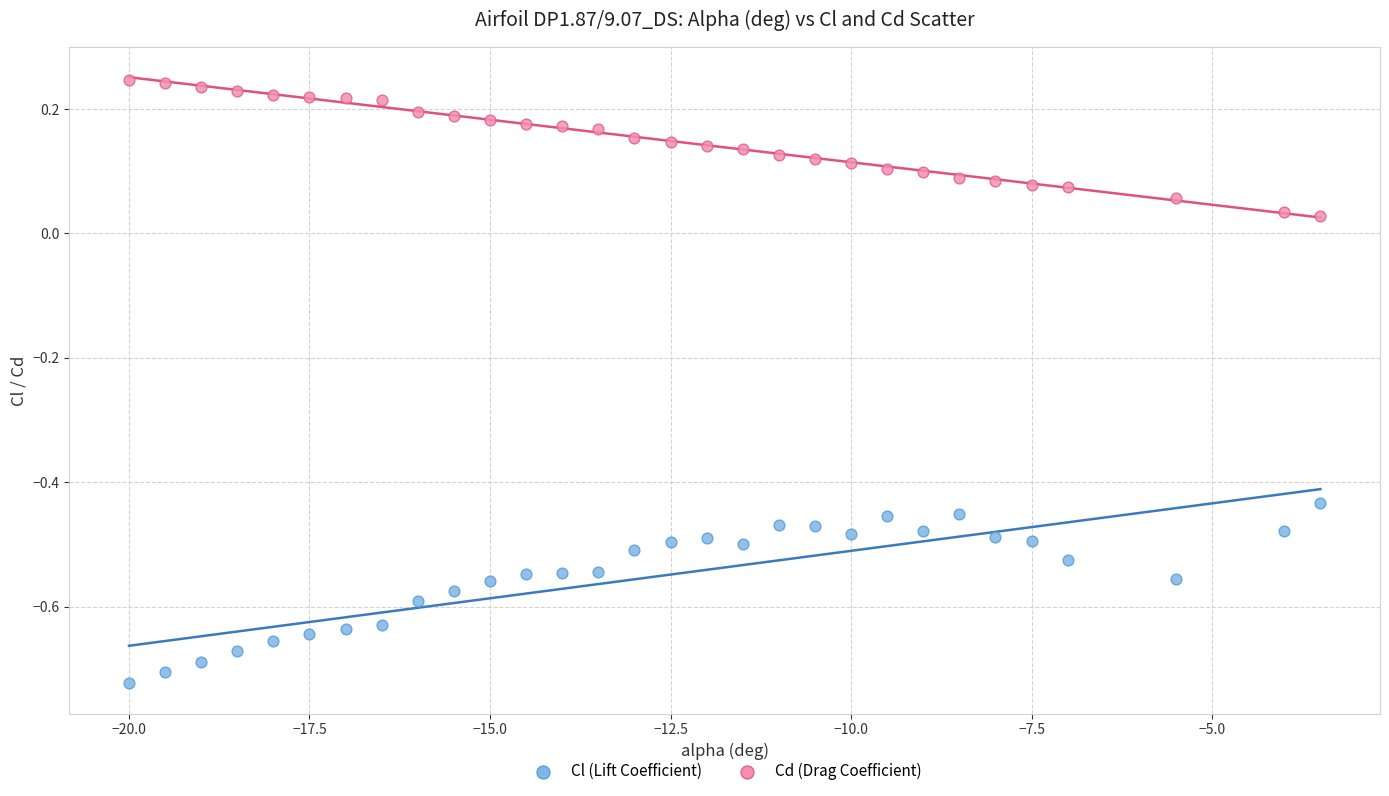

Across all data points, what is the range of X values (max minus min)?

16.5